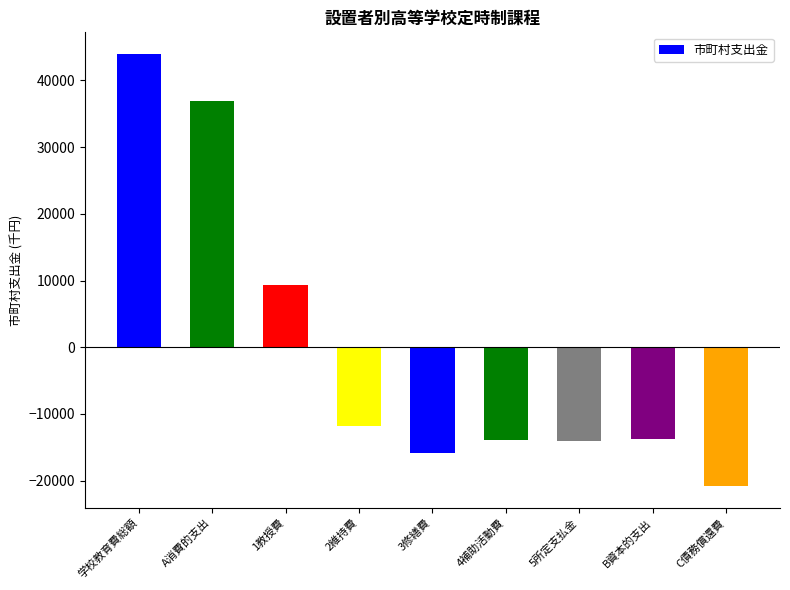

Does the chart contain stacked bars?

No